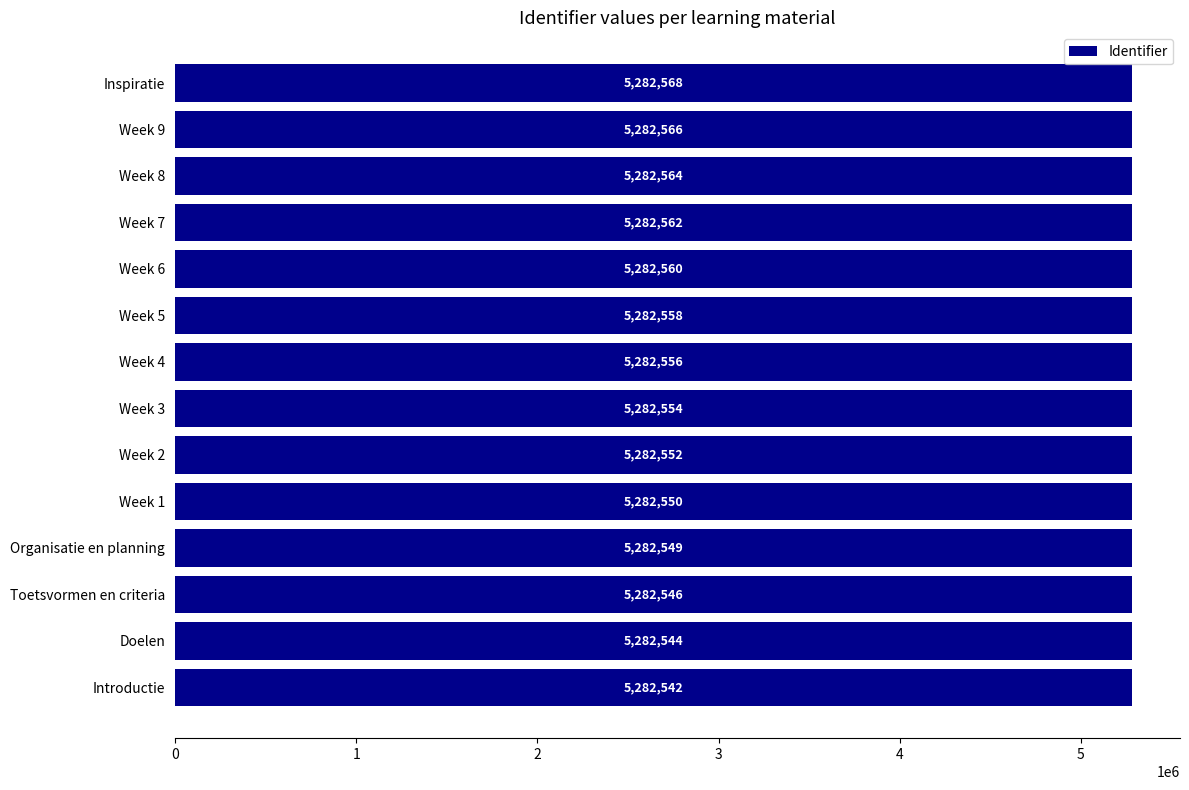

At which label is the value closest to 5282555?

Week 3